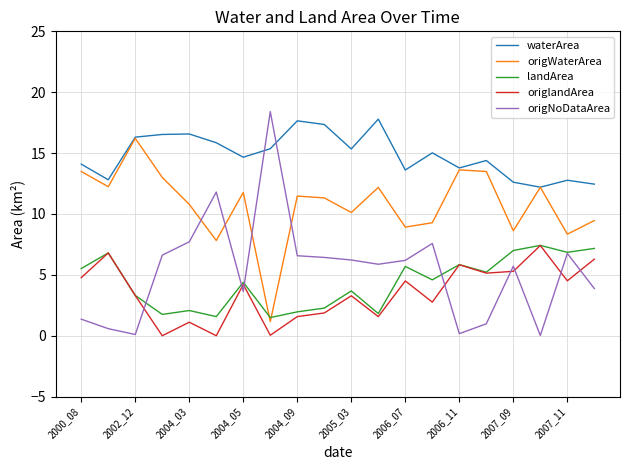

Which series has the largest total across all categories?

waterArea